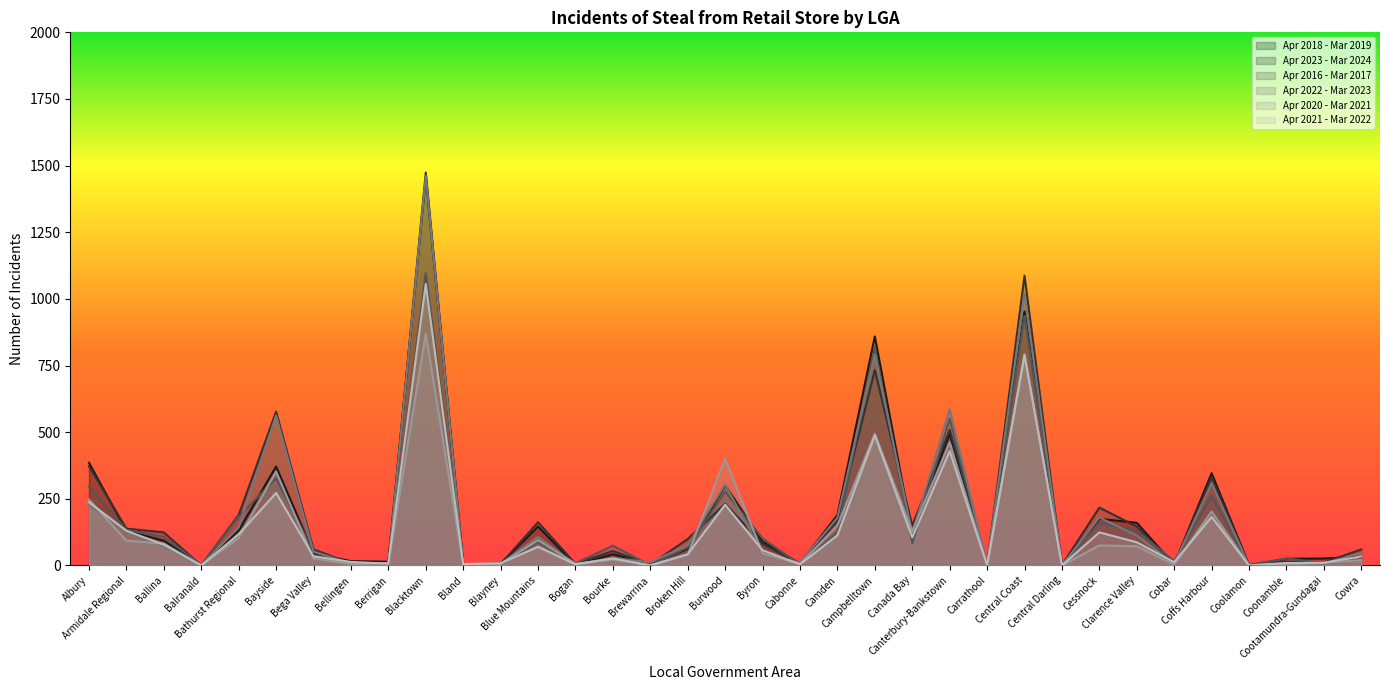

What is the difference between the maximum and second lowest values in the Apr 2020 - Mar 2021 series?

869